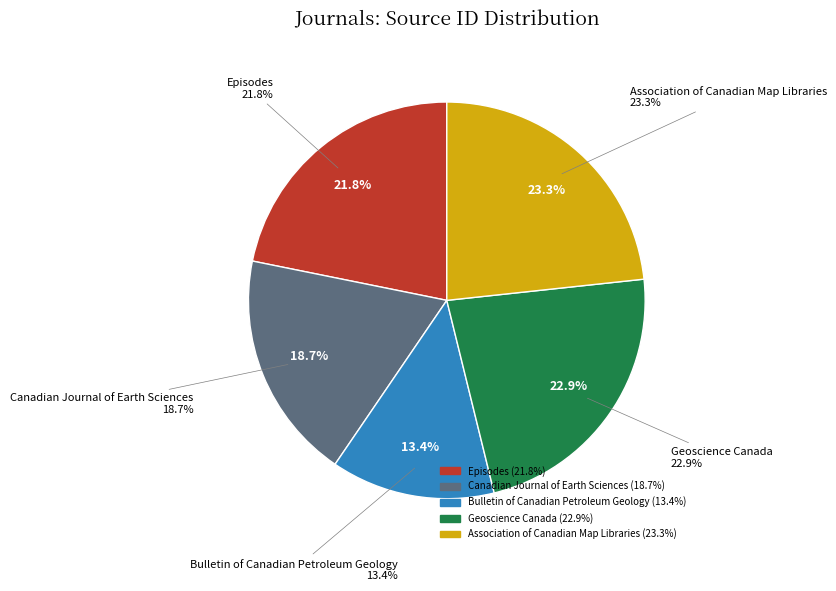

Rank the categories by value from highest to lowest.

Association of Canadian Map Libraries, Geoscience Canada, Episodes, Canadian Journal of Earth Sciences, Bulletin of Canadian Petroleum Geology